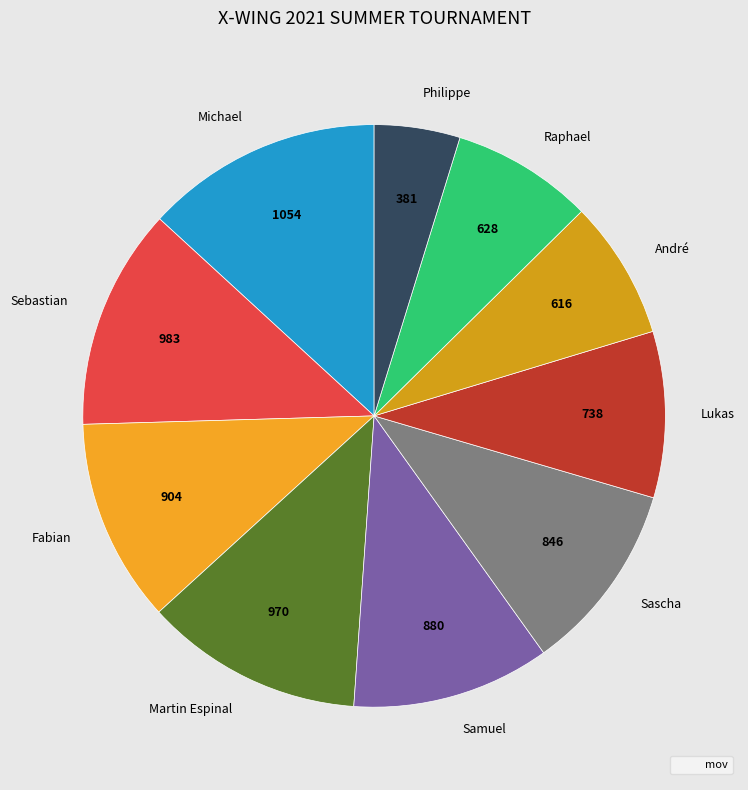

Does Sascha account for over 50% of the chart?

No